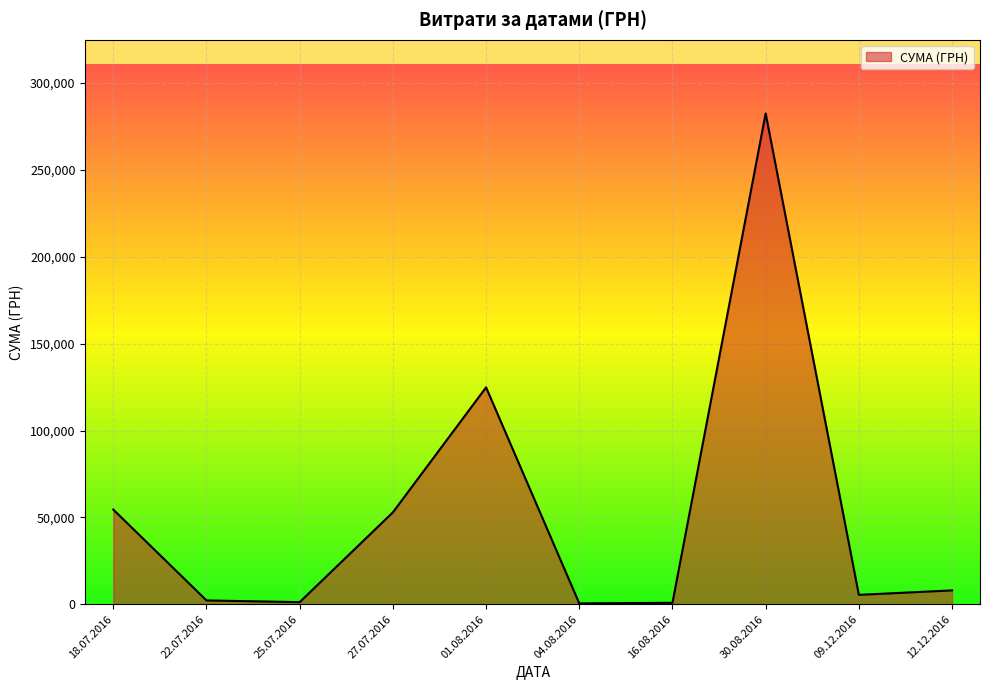

The value at 27.07.2016 is 52885.0. True or false?

True